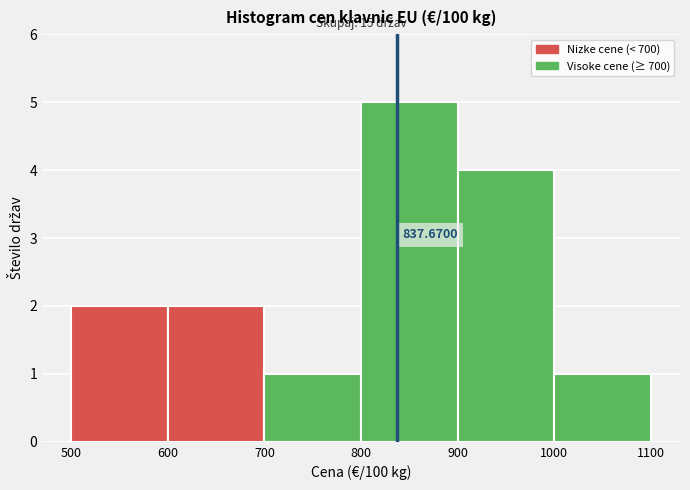

Which range on the x-axis has the tallest bar?

800 to 900